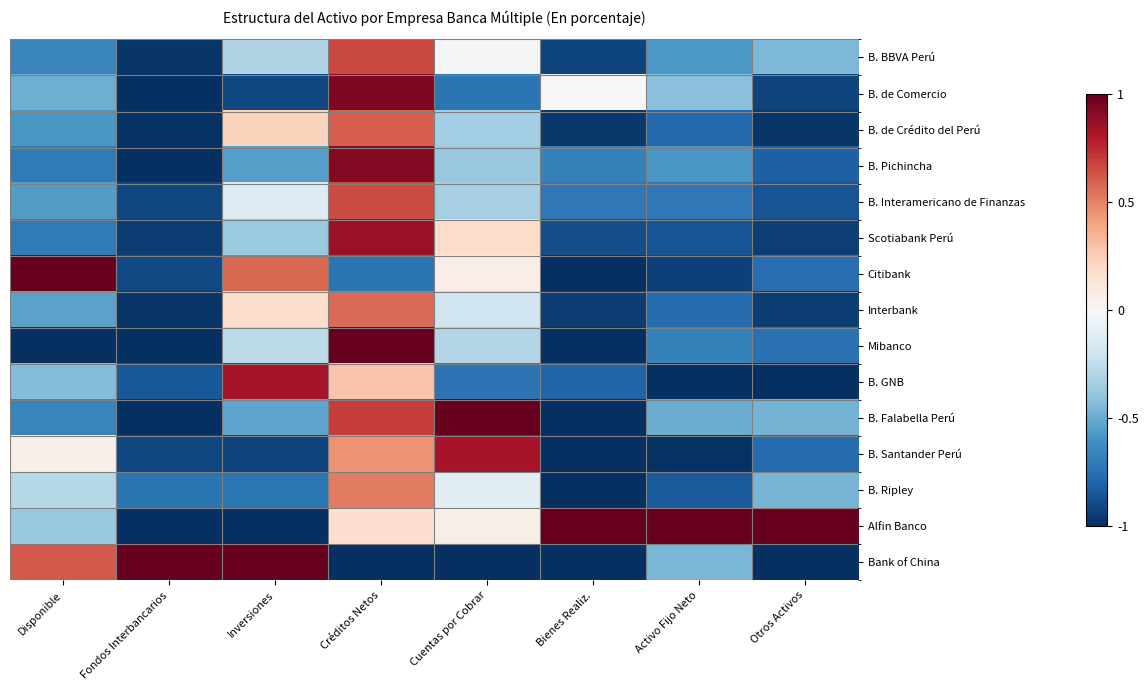

At Inversiones, list the series in order from smallest to largest.

Alfin Banco, B. Santander Perú, B. de Comercio, B. Ripley, B. Pichincha, B. Falabella Perú, Scotiabank Perú, B. BBVA Perú, Mibanco, B. Interamericano de Finanzas, Interbank, B. de Crédito del Perú, Citibank, B. GNB, Bank of China